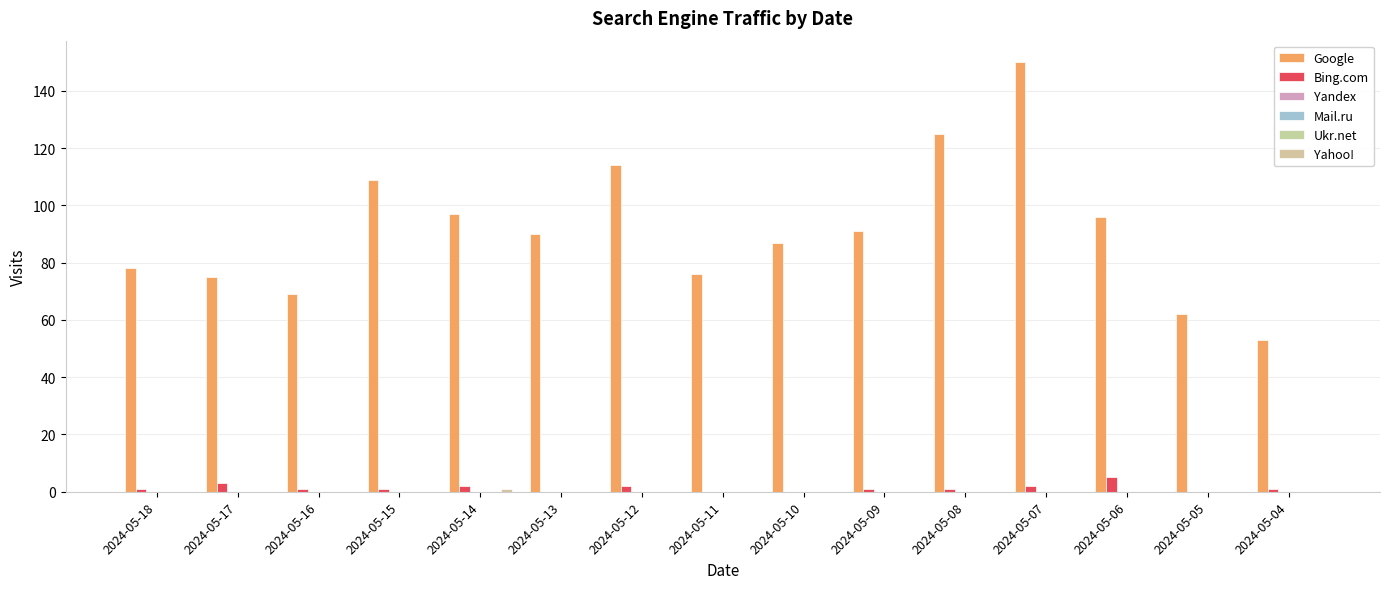

At which category does the chart reach its minimum across all series?

2024-05-13